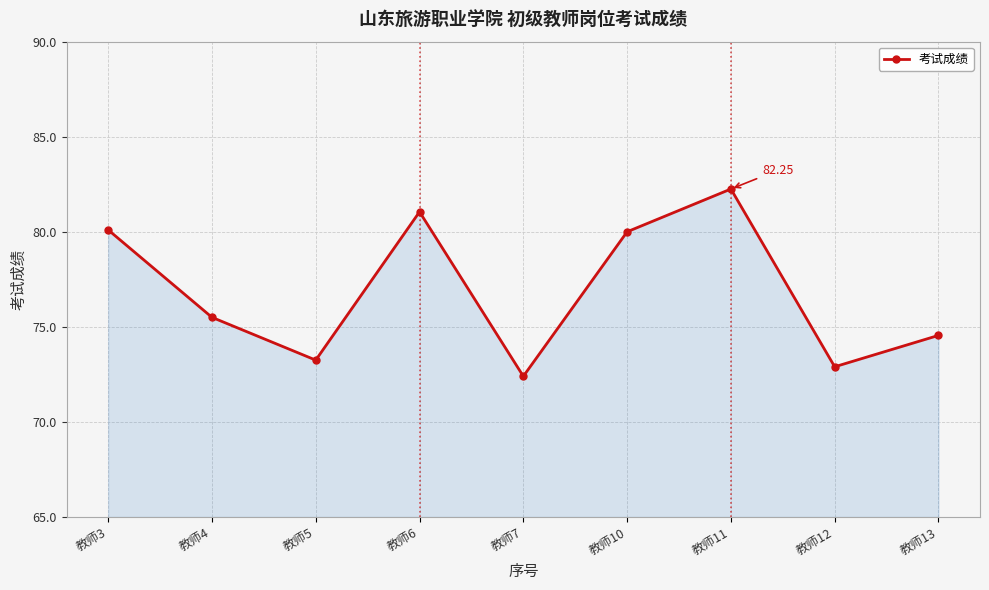

True or false: the data has more than 1 interior local peaks.

True